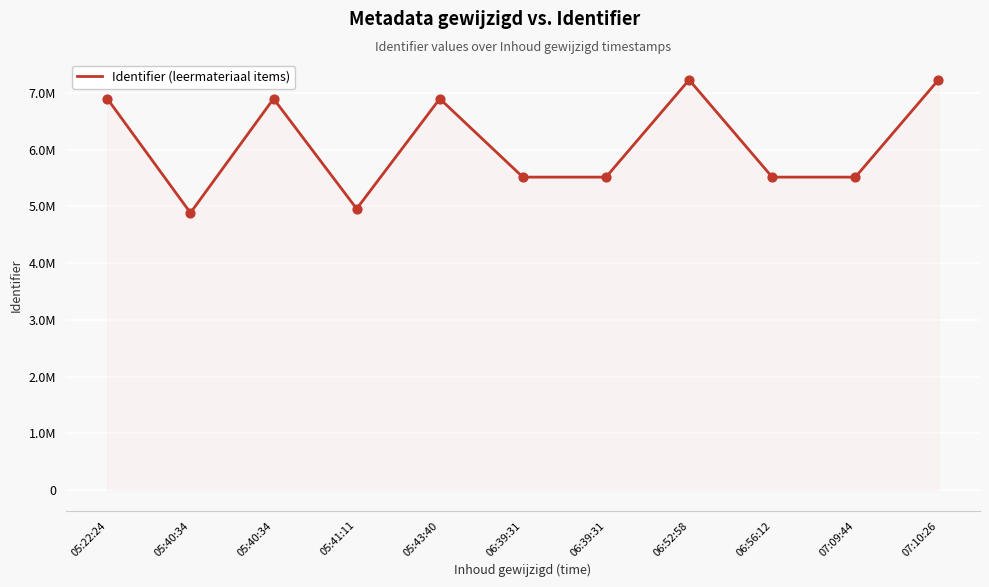

What is the ratio of the value at 05:41:11 to the value at 06:39:31?

0.9